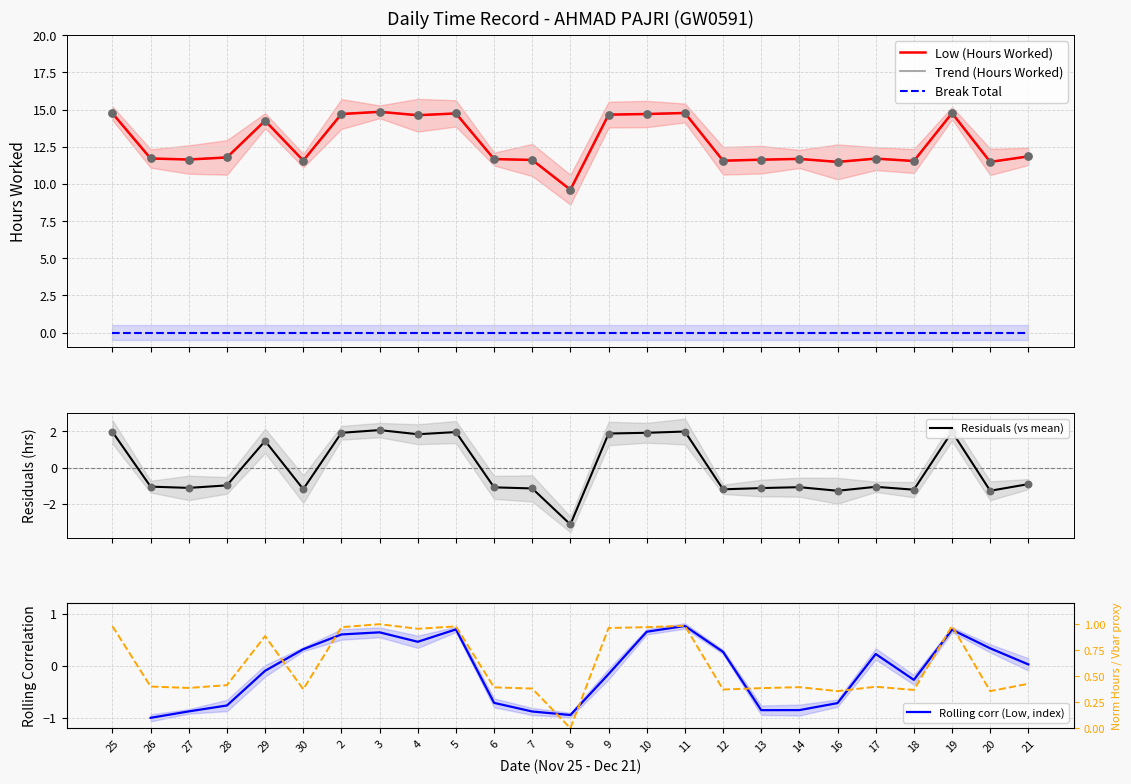

Approximately how many times larger is the value at 29 compared to 20?

1.2